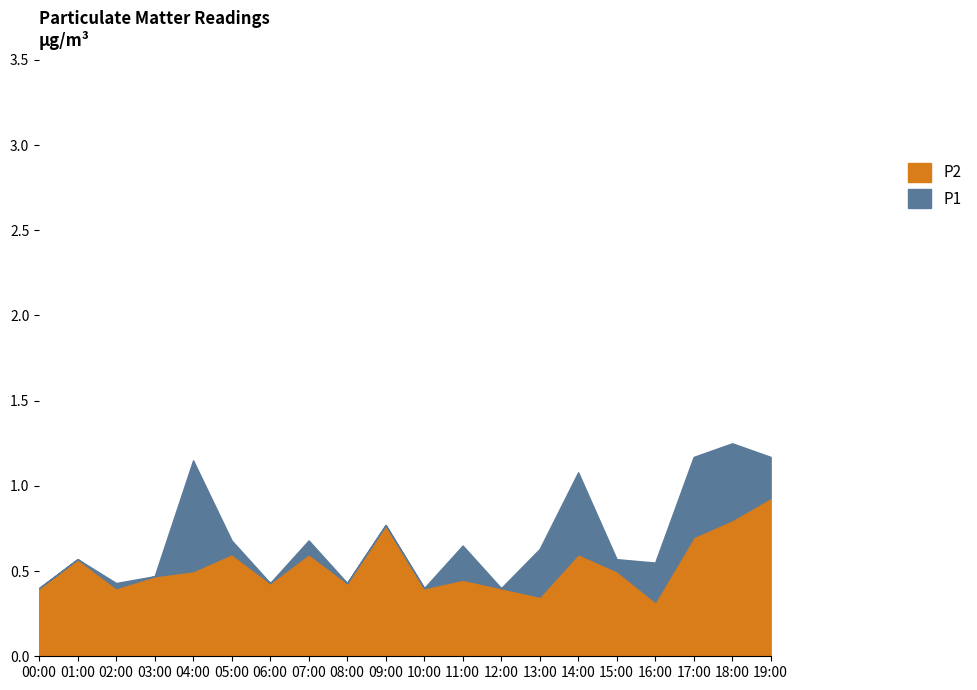

Count the P2 values in the range 0 to 1.

20